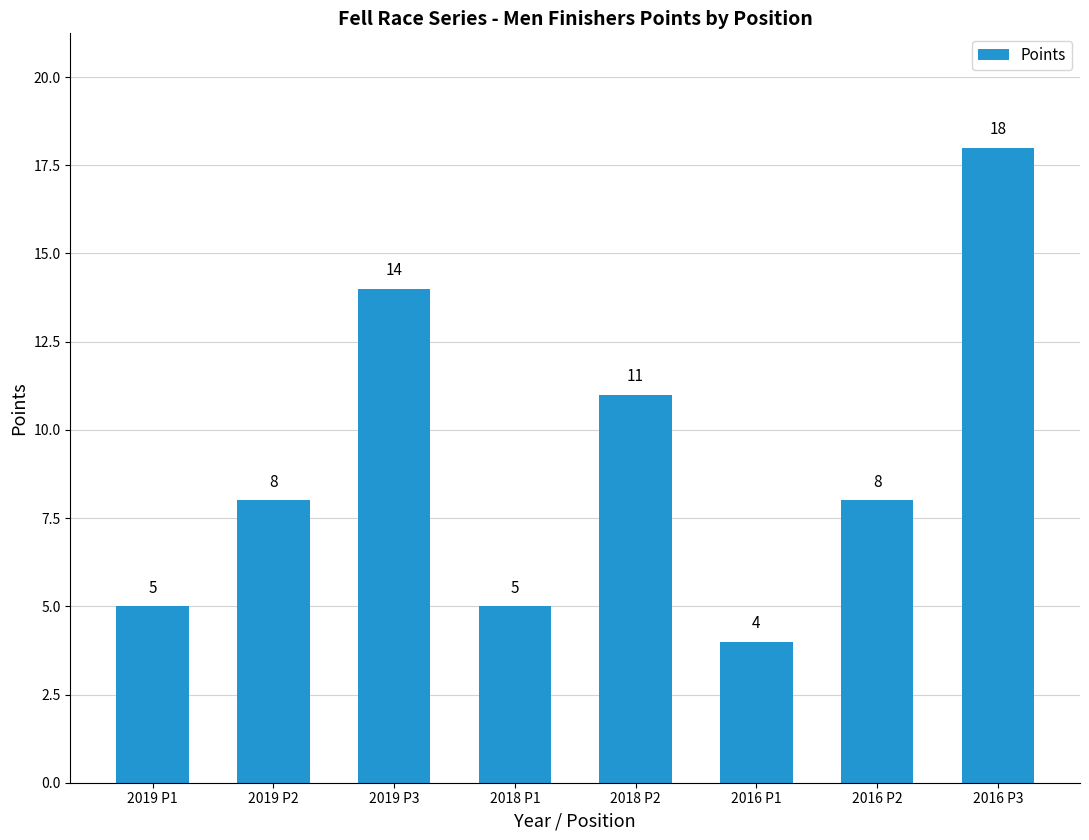

What position from the left is 2016 P3?

8